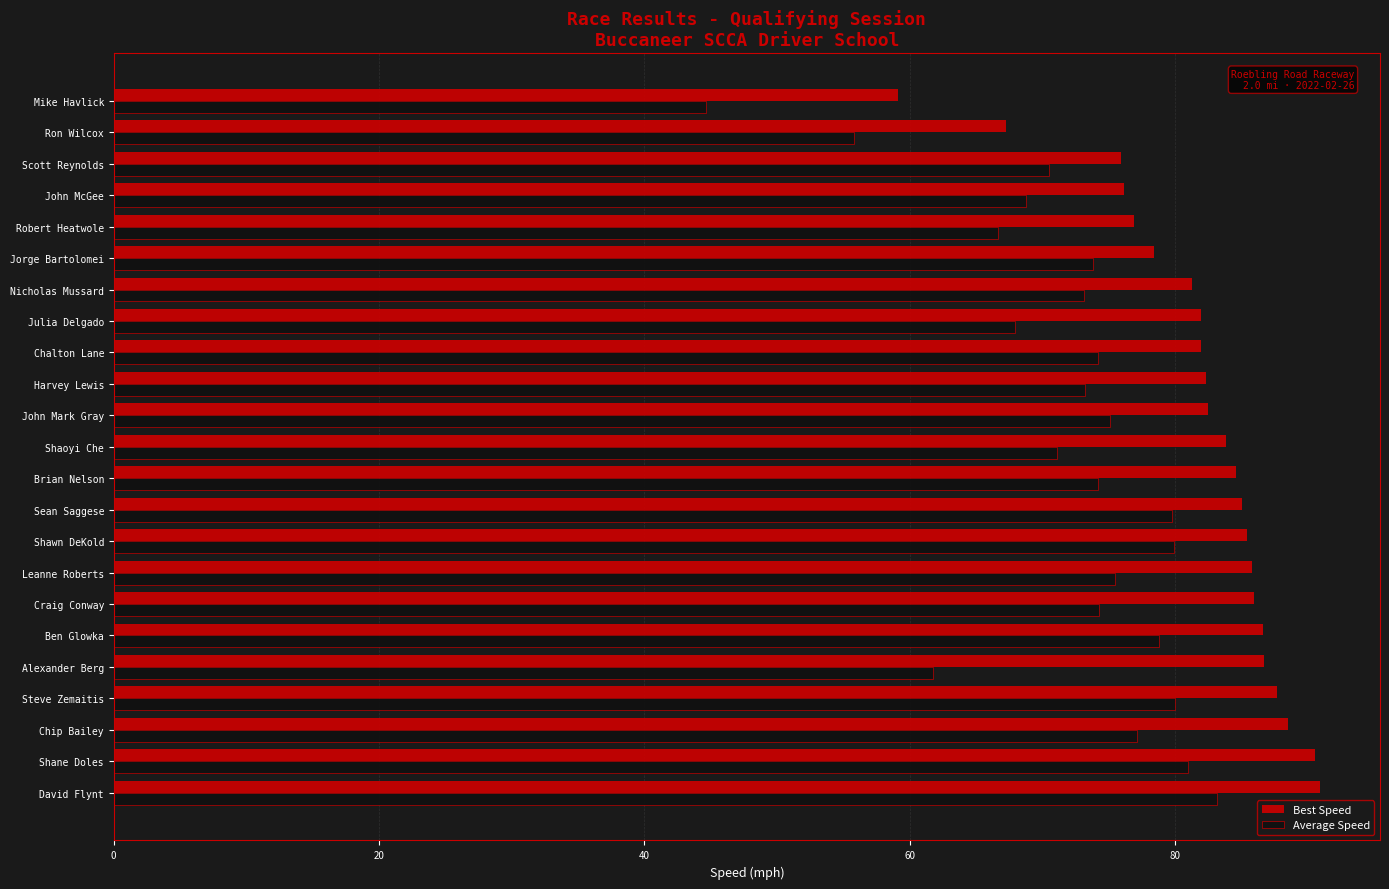

The value of Best Speed at Sean Saggese is 17.0. True or false?

False